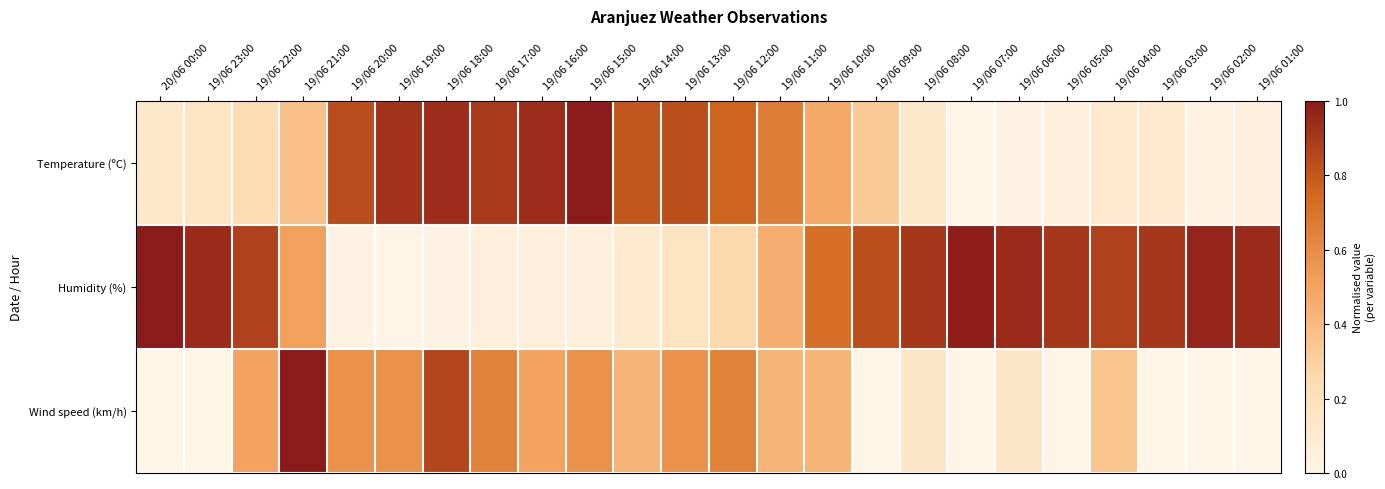

At which category is the sum across all series the highest?

19/06 21:00